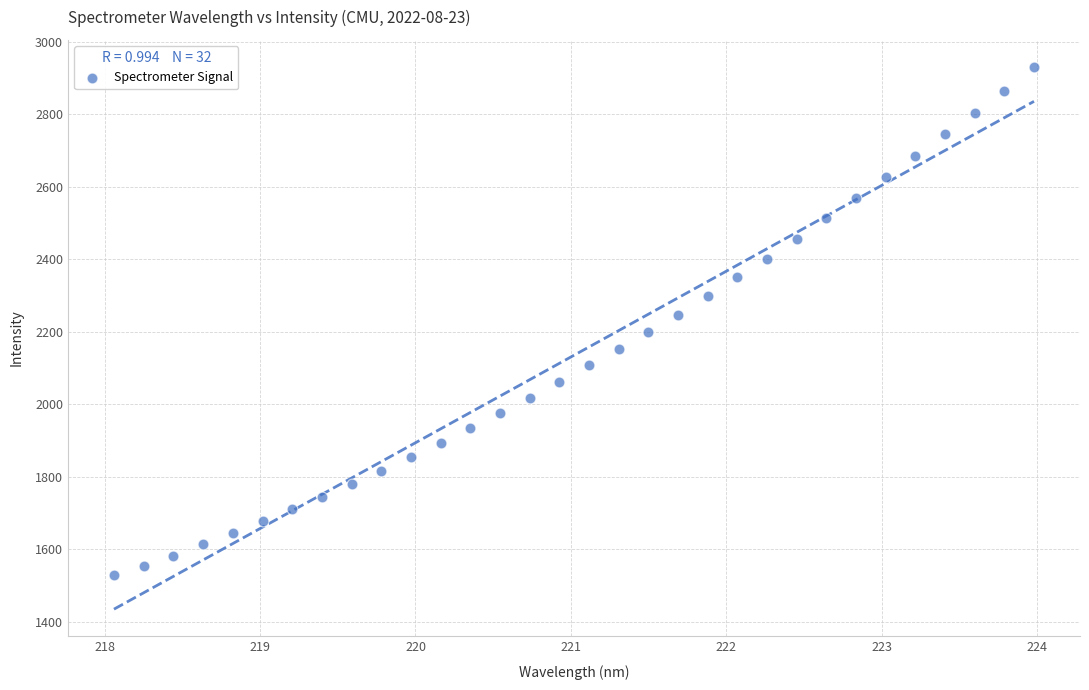

What is the range of X values (max minus min)?

5.9